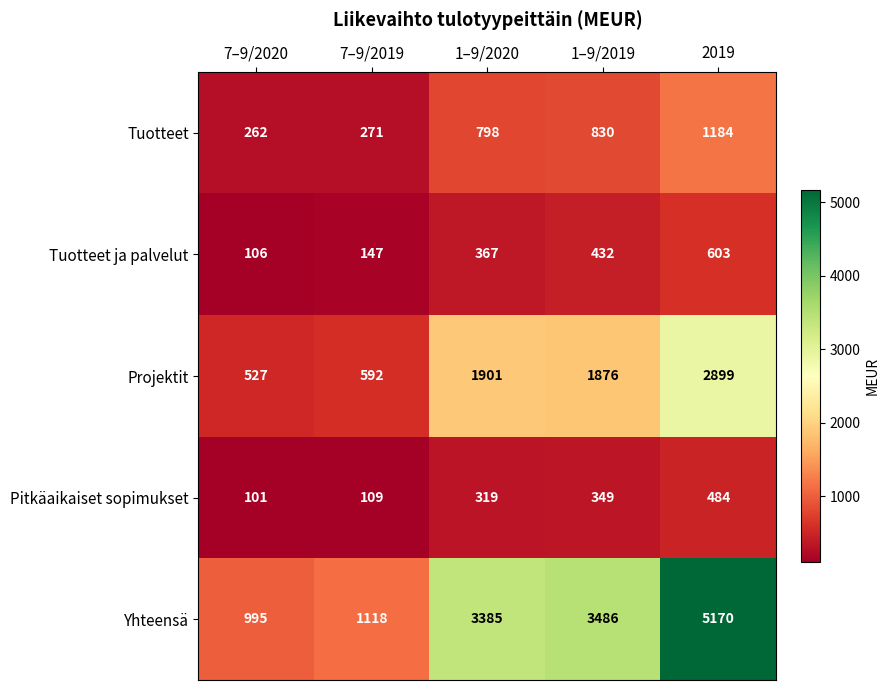

Reading left to right, what are all the values shown in this chart?

Tuotteet: 7–9/2020=262	7–9/2019=271	1–9/2020=798	1–9/2019=830	2019=1184
Tuotteet ja palvelut: 7–9/2020=106	7–9/2019=147	1–9/2020=367	1–9/2019=432	2019=603
Projektit: 7–9/2020=527	7–9/2019=592	1–9/2020=1901	1–9/2019=1876	2019=2899
Pitkäaikaiset sopimukset: 7–9/2020=101	7–9/2019=109	1–9/2020=319	1–9/2019=349	2019=484
Yhteensä: 7–9/2020=995	7–9/2019=1118	1–9/2020=3385	1–9/2019=3486	2019=5170